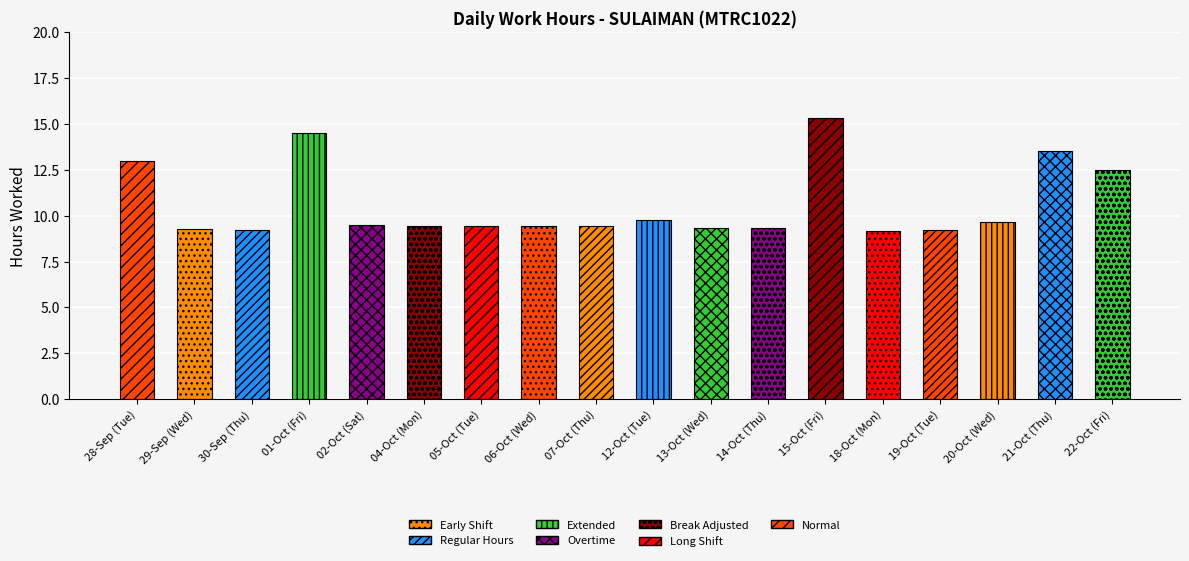

Are the bars grouped side by side (vs. stacked)?

No